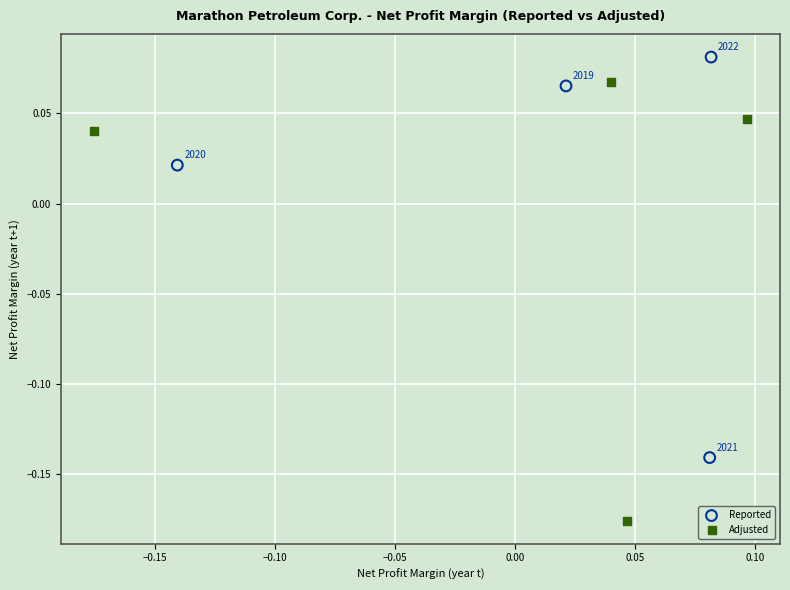

Which series contains the lowest Y value?

Adjusted